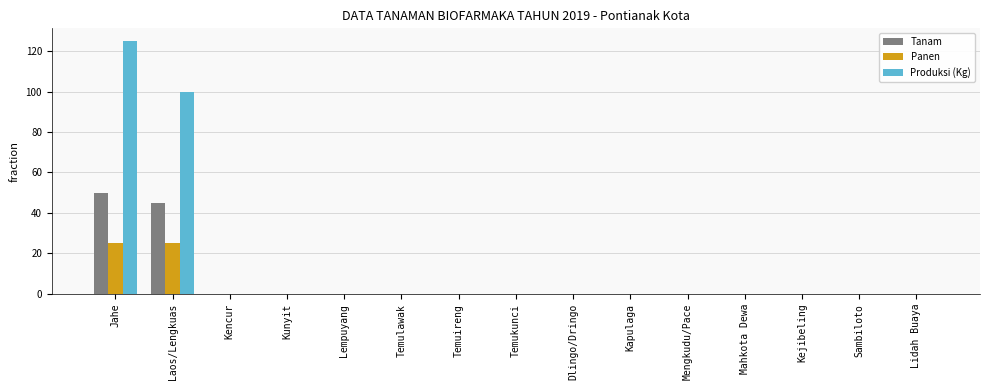

What is the sum of all Panen values?

50